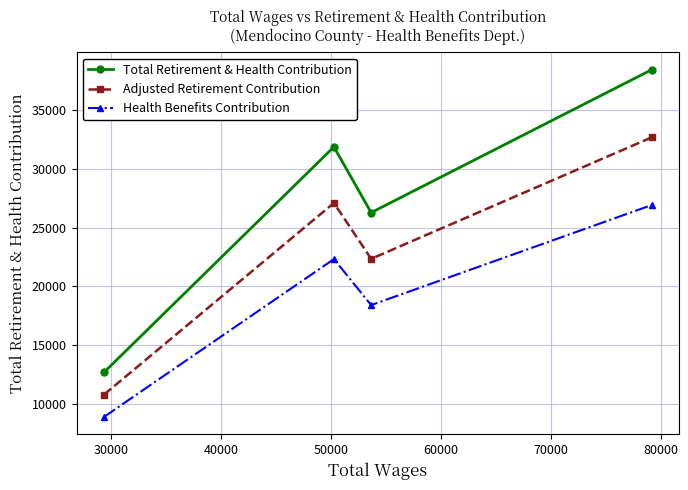

What is the sum of all Health Benefits Contribution values?

76482.0